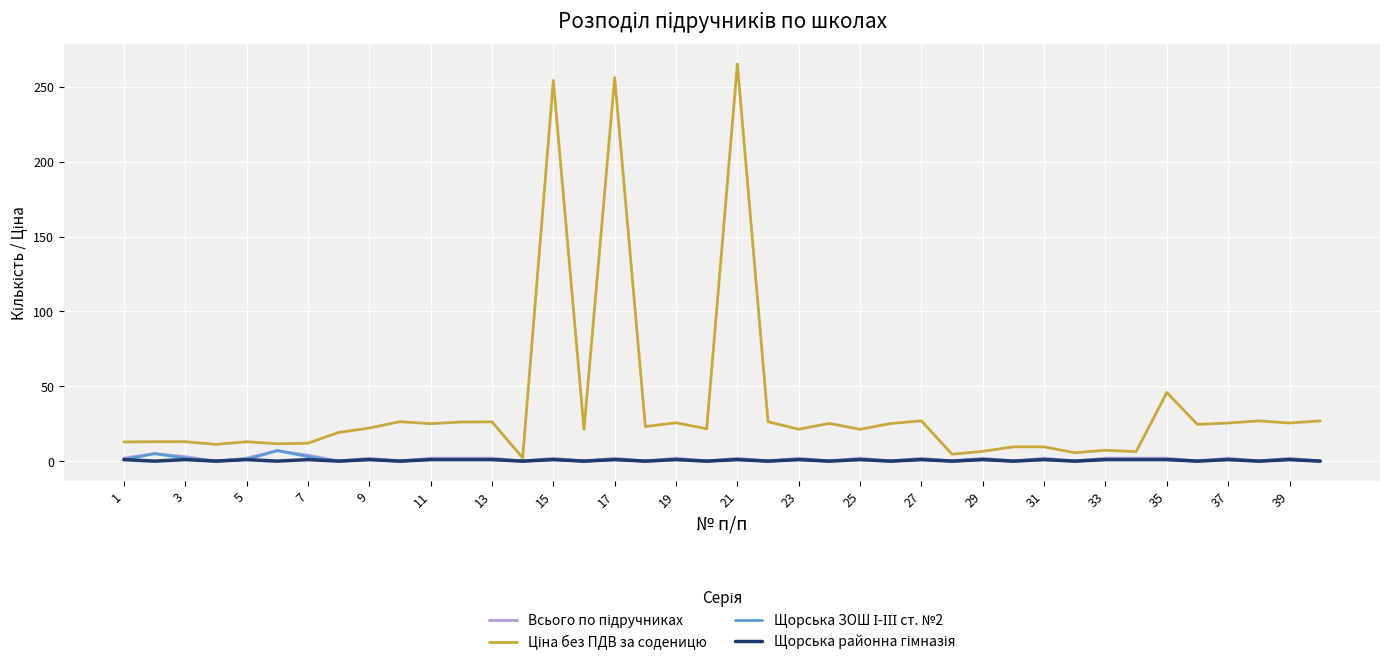

What is the sum of all Всього по підручниках values?

59.0